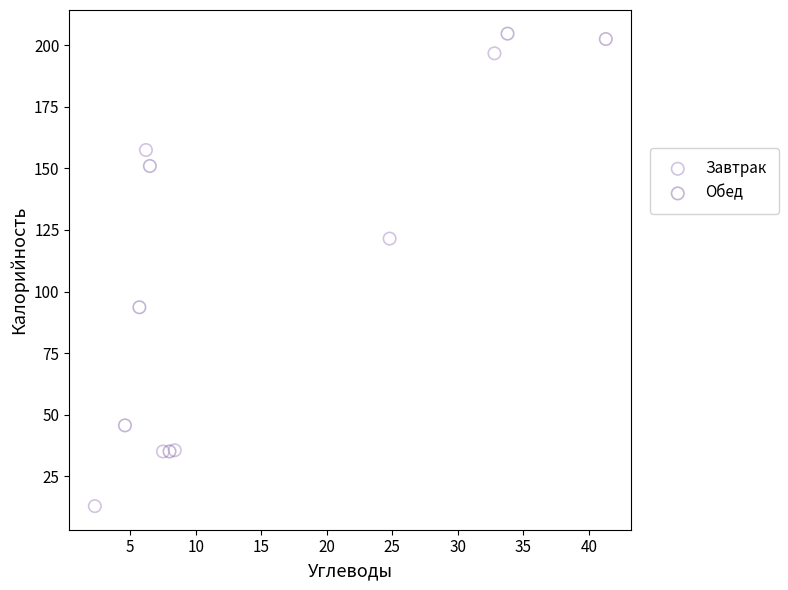

Which series reaches the minimum Y coordinate?

Завтрак